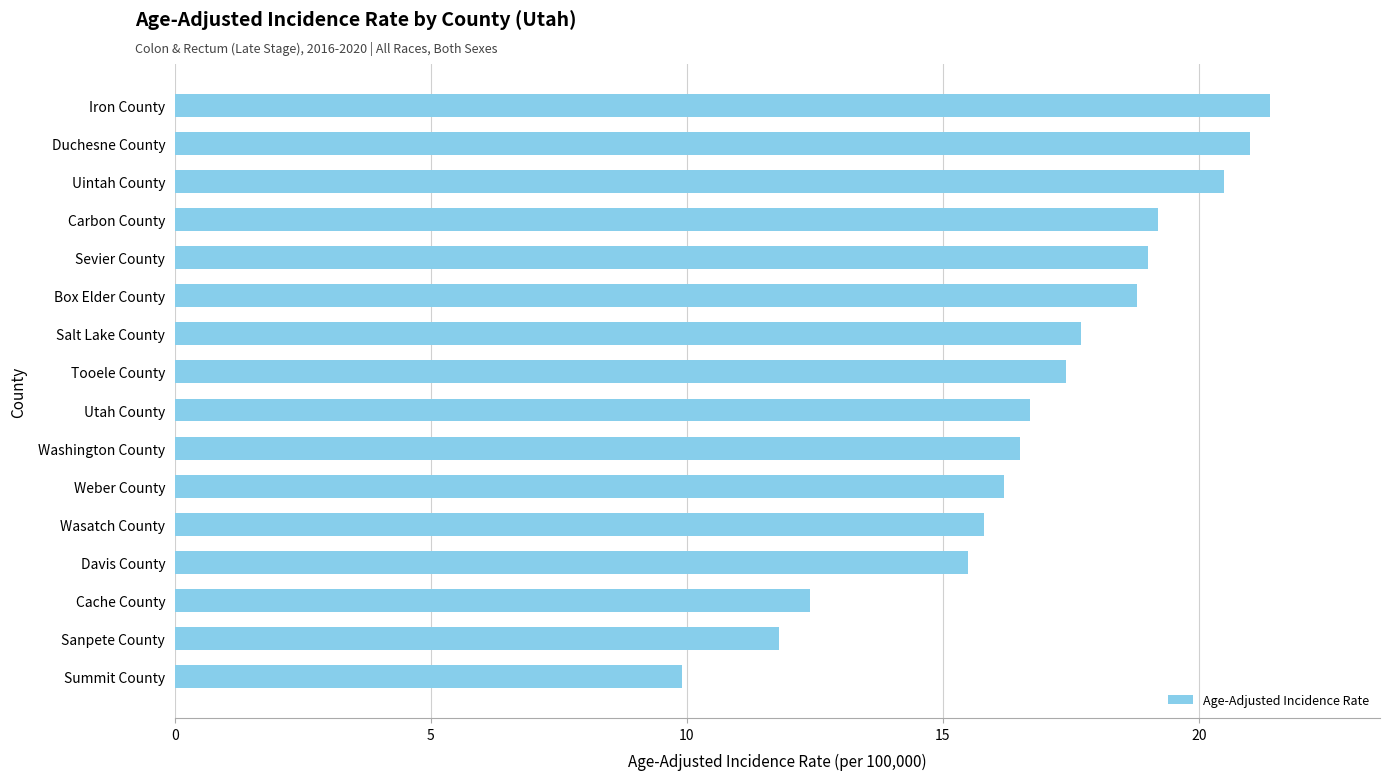

What is the greatest value displayed?

21.4